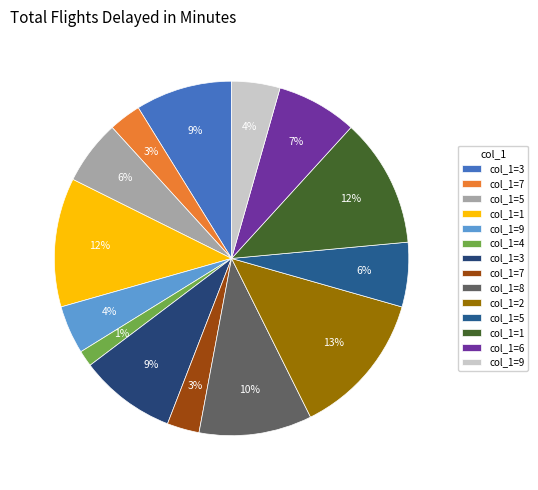

How many slices are in this pie chart?

14